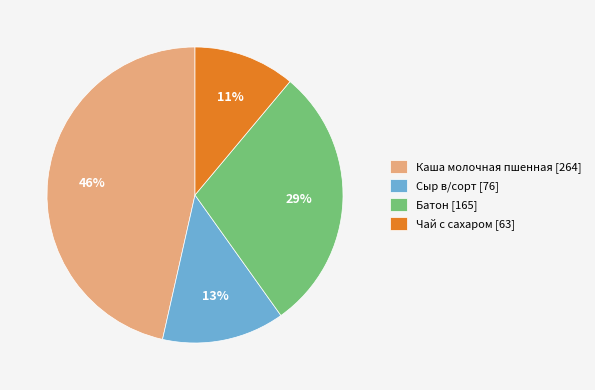

To the nearest percent, what is the combined percentage of Сыр в/сорт and Чай с сахаром?

24%